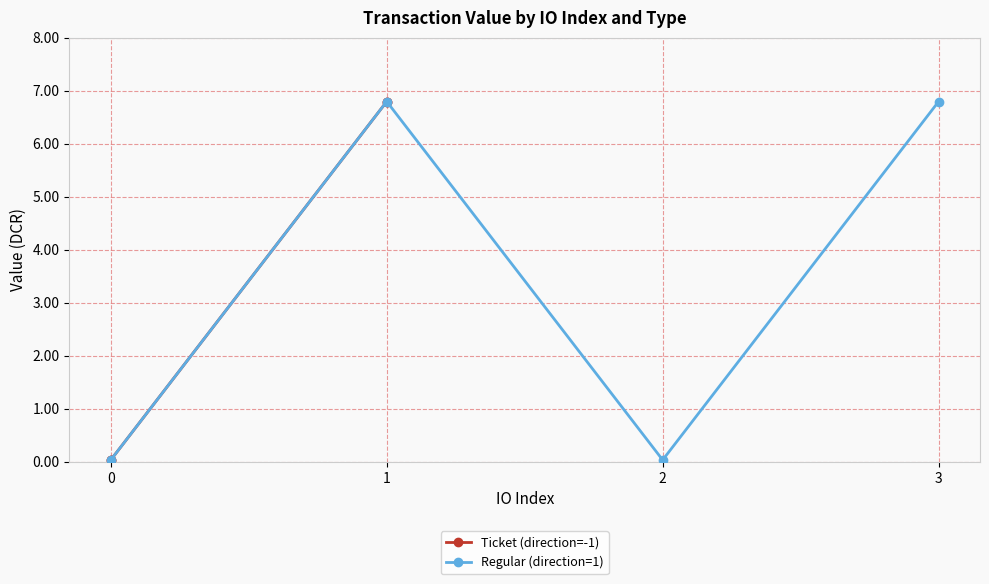

In Regular (direction=1), how many points are lower than both neighbors (excluding endpoints)?

1